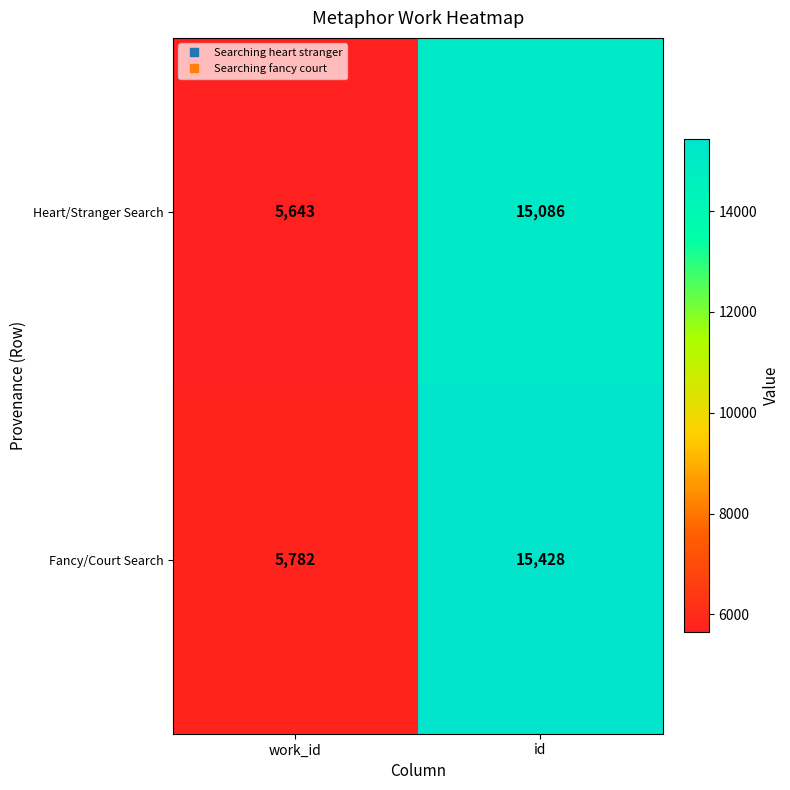

What is the minimum value shown in the chart?

5643